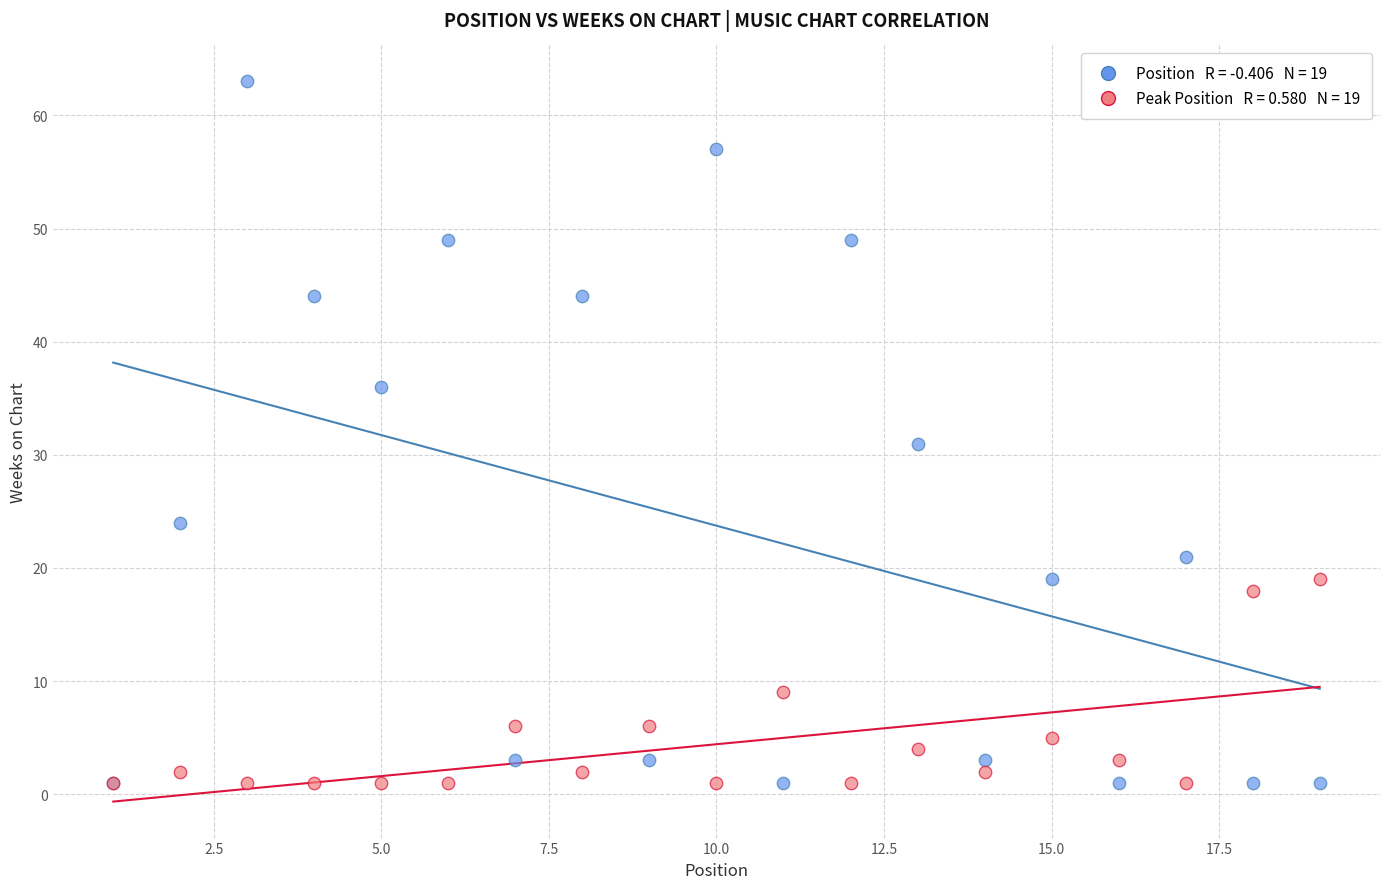

Across all series, what Y value is closest to 32?

31